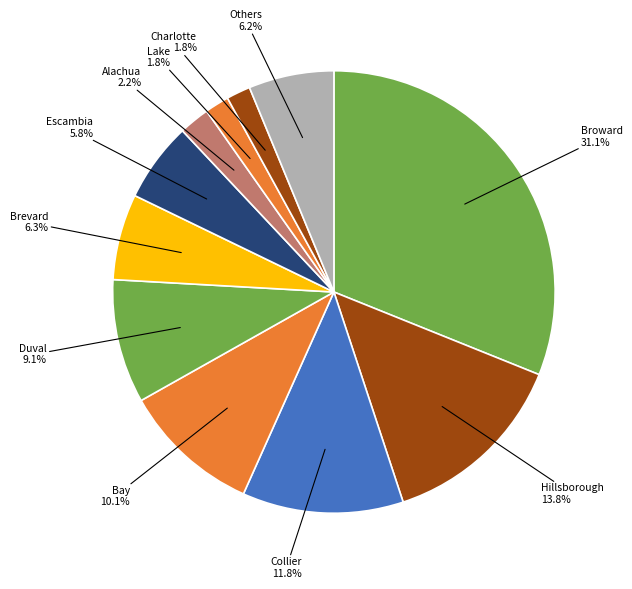

Is there a majority slice in this chart?

No